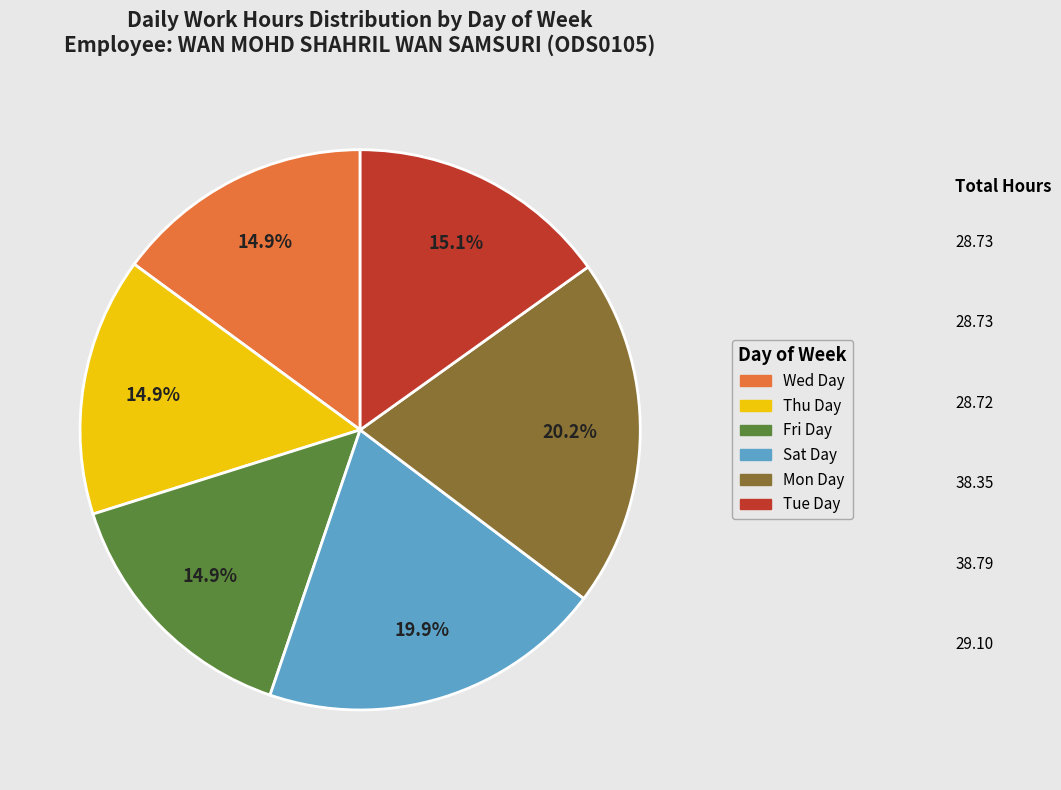

Does any single category account for the majority?

No